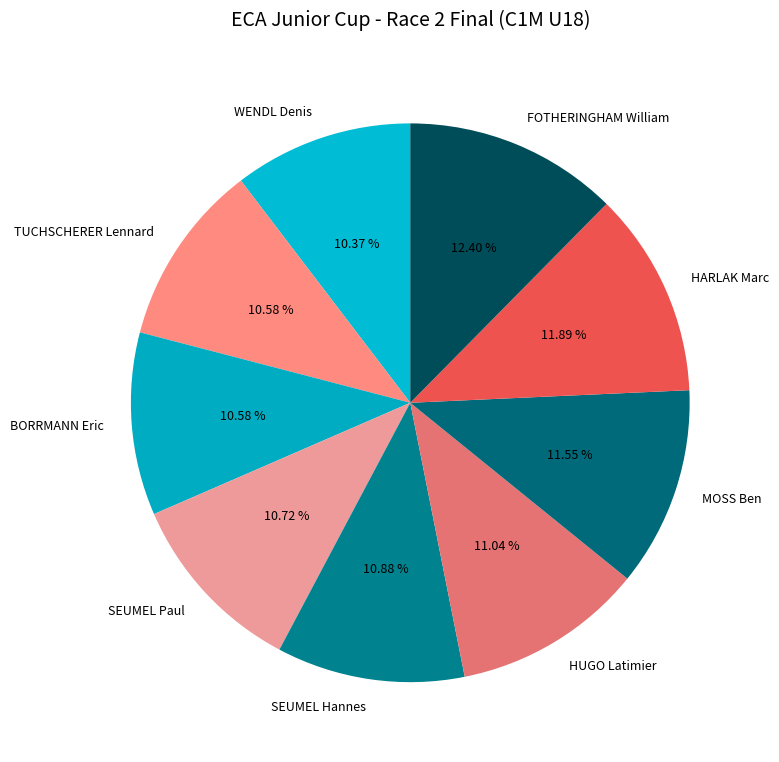

Count the number of slices in the pie.

9